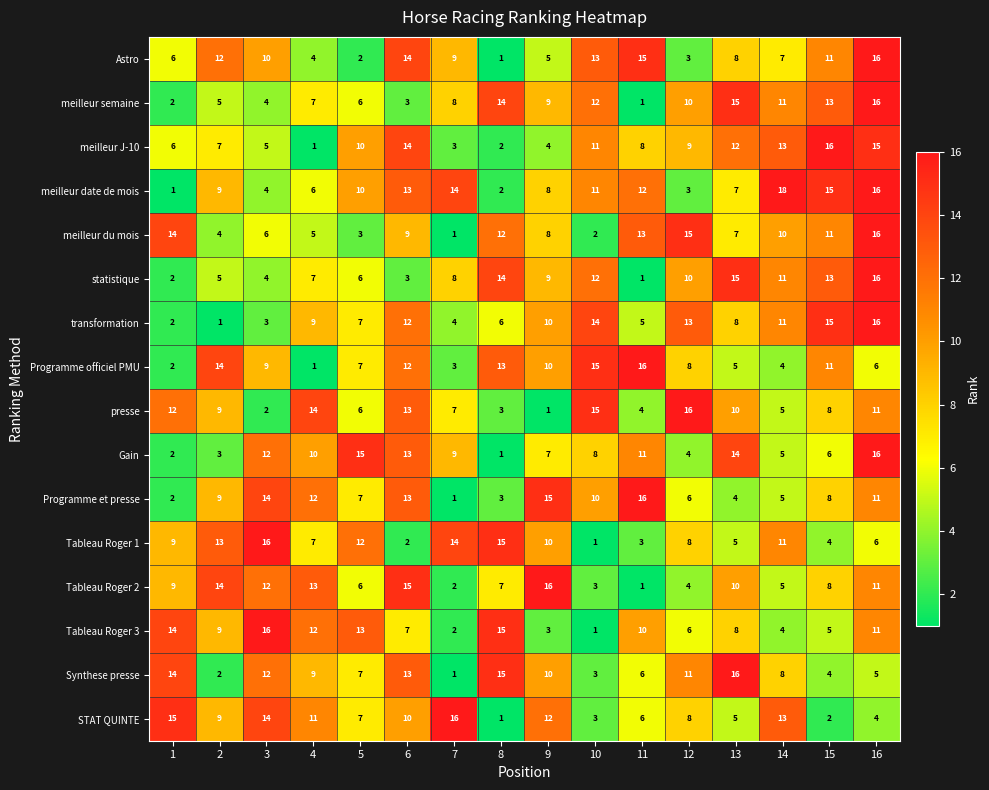

At which category does the chart reach its peak across all series?

14